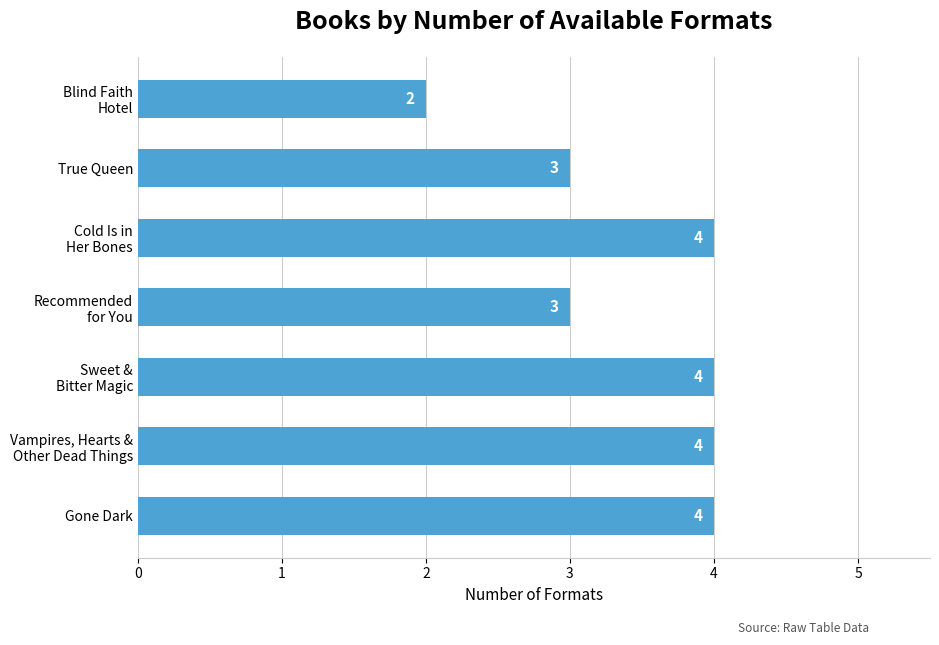

What is the sum of all values?

24